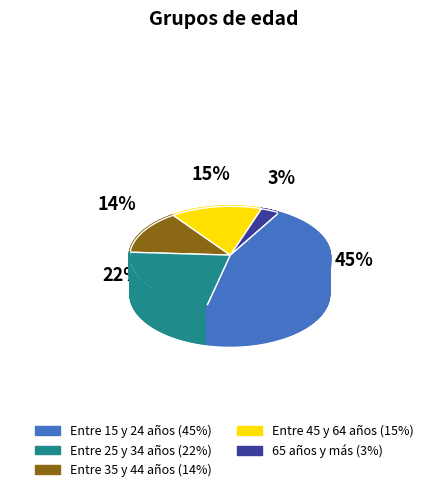

To the nearest percent, what percentage of the pie is Entre 35 y 44 años?

14%